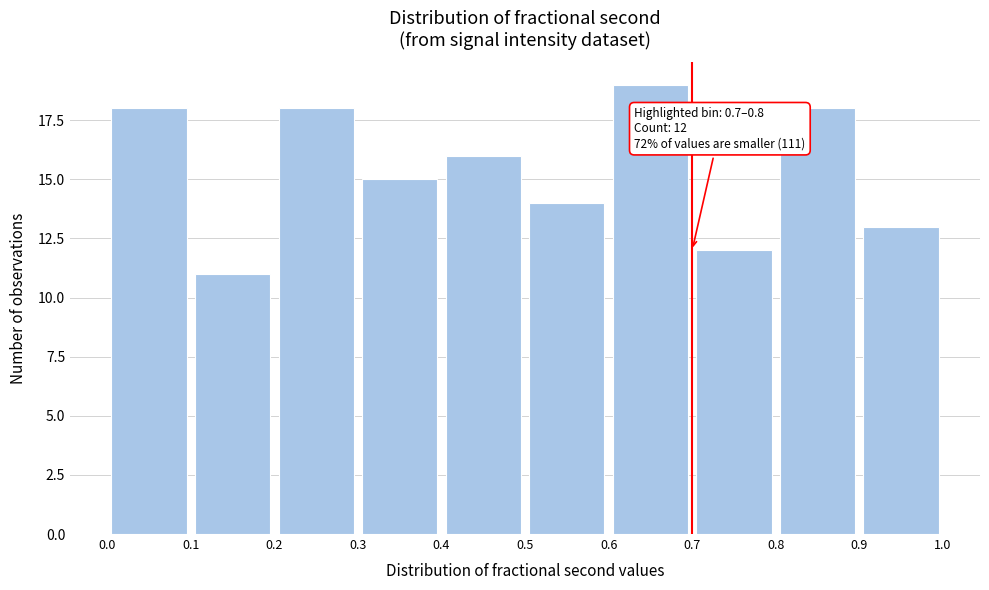

Over which range of the x-axis is the bar tallest?

0.6 to 0.7